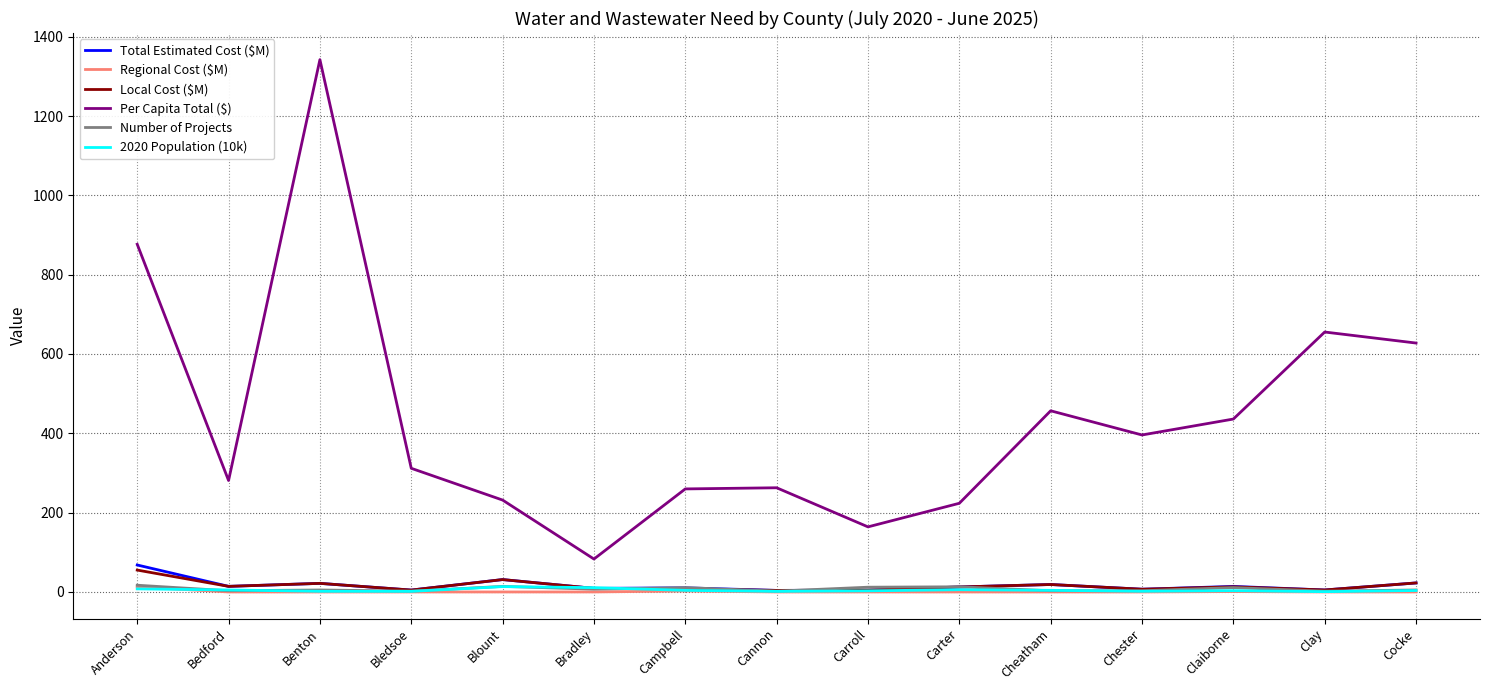

Which series has the largest range (max minus min)?

Per Capita Total ($)